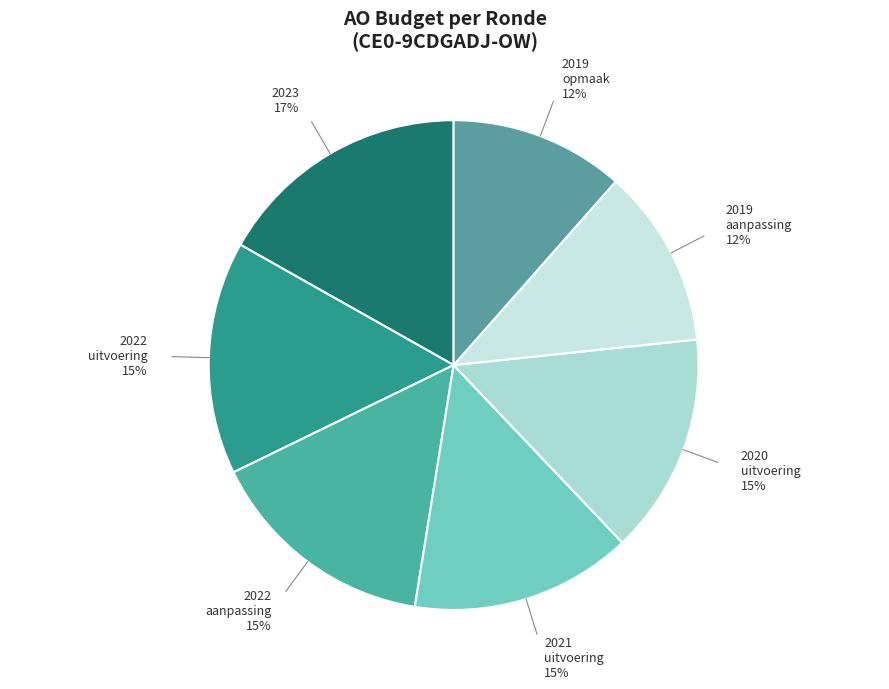

To the nearest percent, what is the average slice percentage?

14%